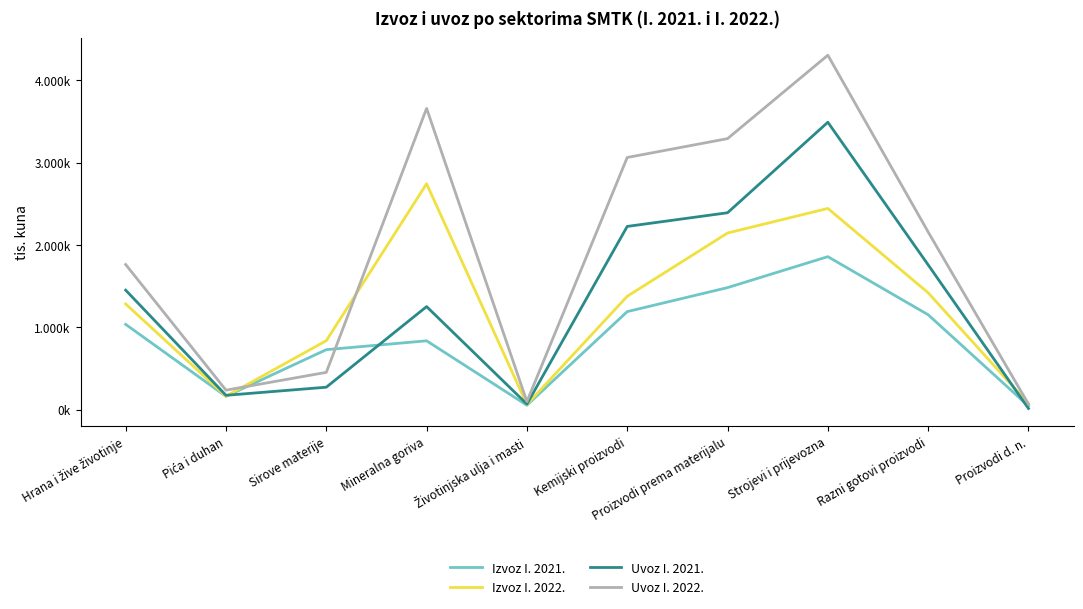

How many times do Izvoz I. 2021. and Uvoz I. 2021. cross each other?

3